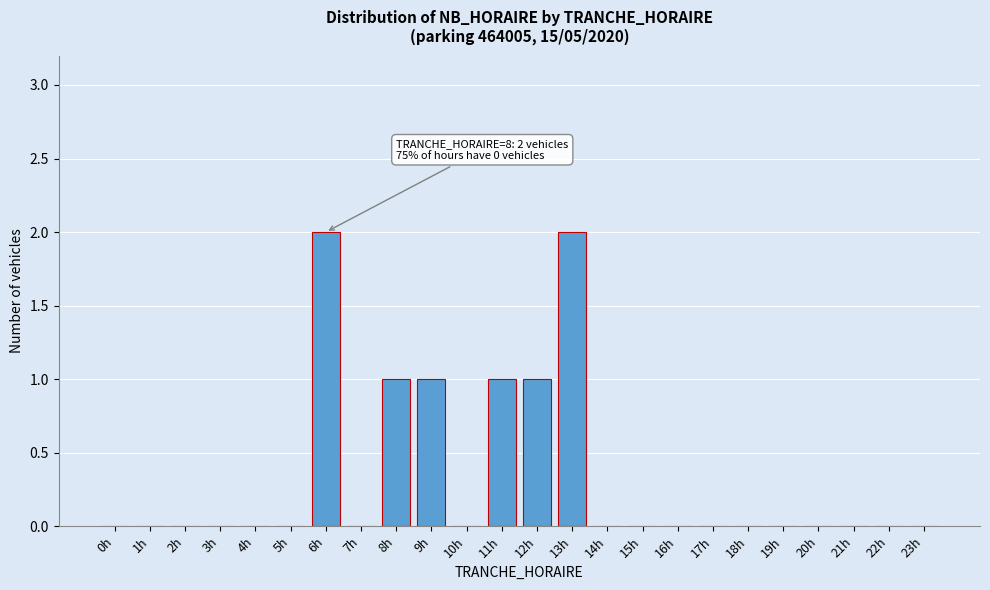

Reading right to left, what are all the values shown in this chart?

23h=0	22h=0	21h=0	20h=0	19h=0	18h=0	17h=0	16h=0	15h=0	14h=0	13h=2	12h=1	11h=1	10h=0	9h=1	8h=1	7h=0	6h=2	5h=0	4h=0	3h=0	2h=0	1h=0	0h=0